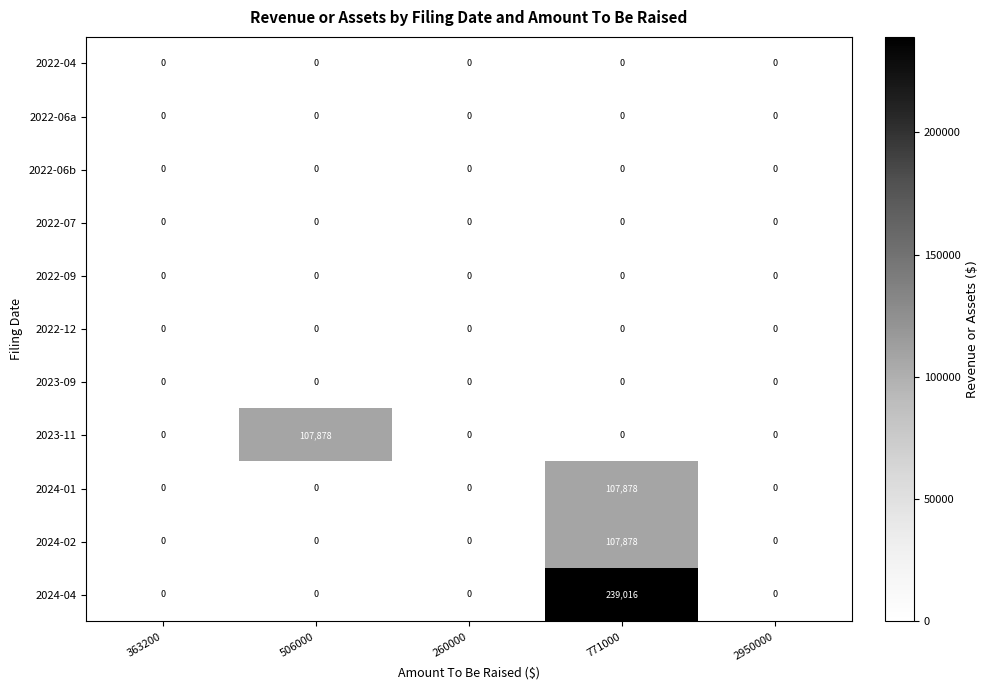

Which series has the largest range (max minus min)?

2024-04